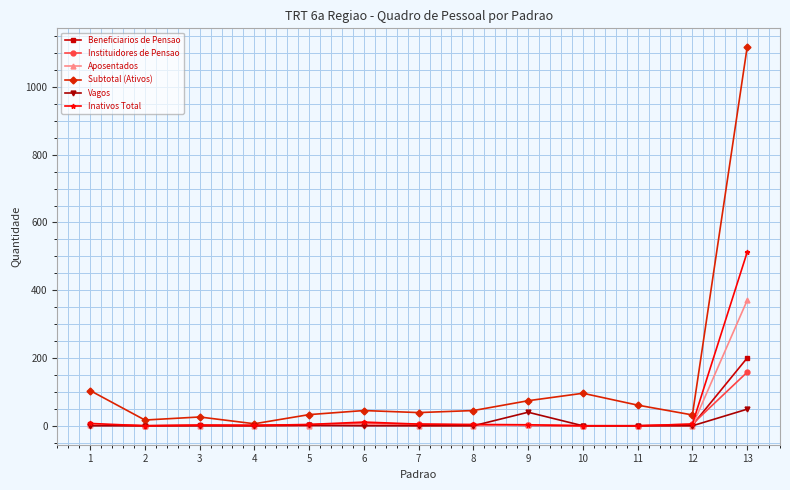

Between 2 and 7, which series saw the biggest shift?

Subtotal (Ativos)